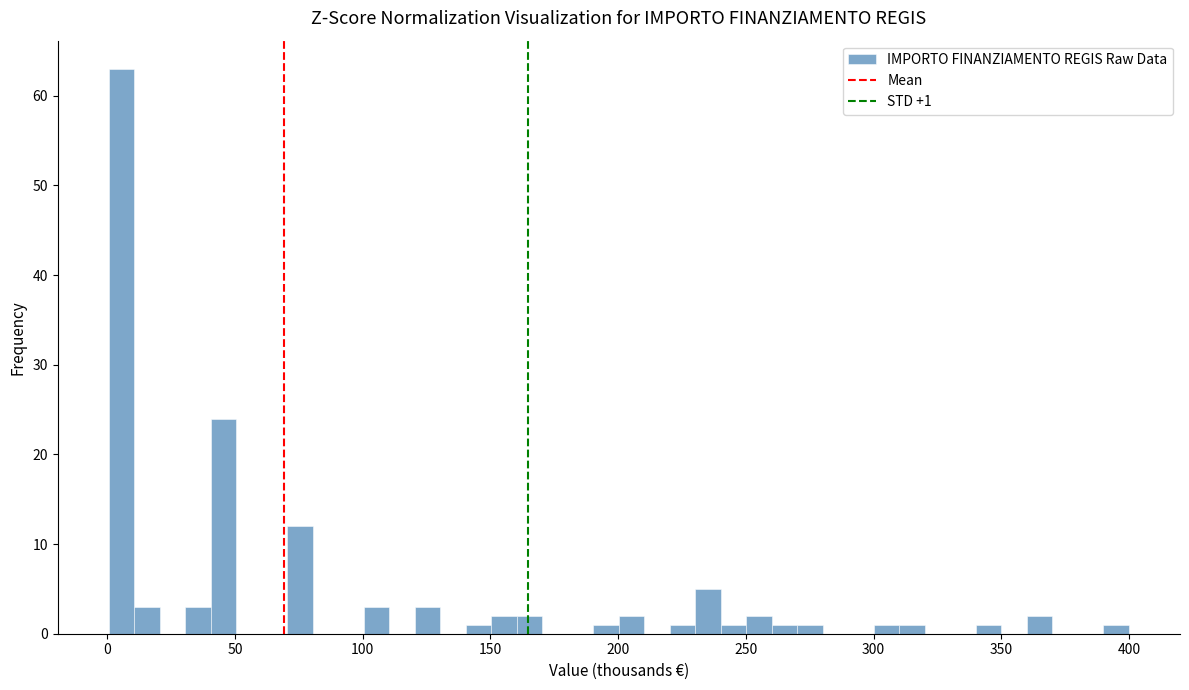

Read against the x-axis, roughly where is the centre of the tallest bar?

5